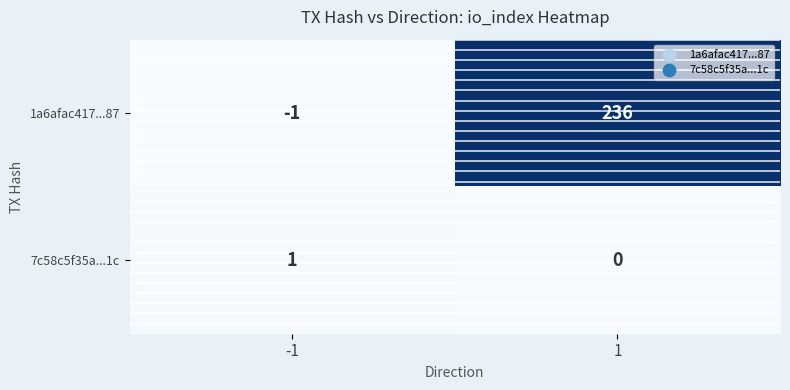

Rank the categories by 1a6afac417...87 value from lowest to highest.

-1, 1